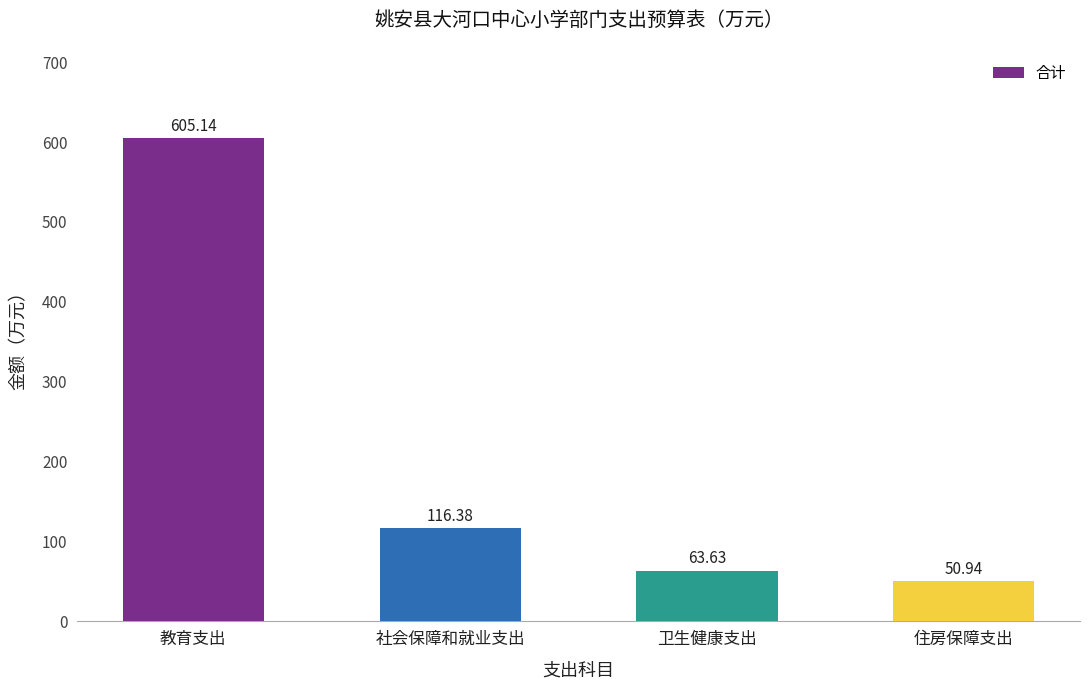

At which label does the data first exceed 116?

教育支出